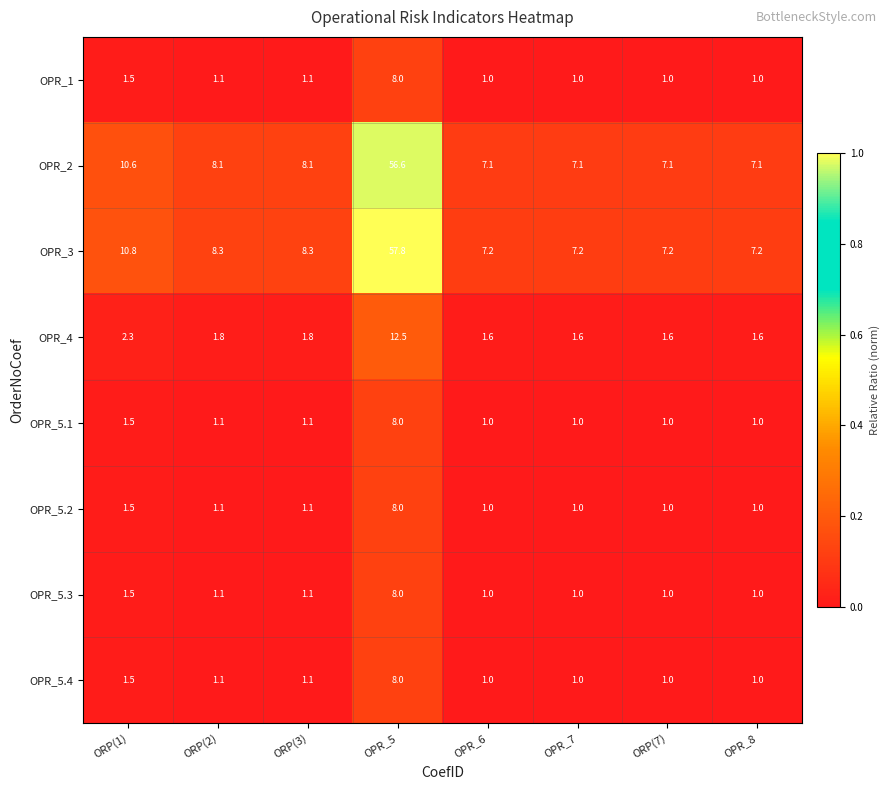

What is the minimum value for OPR_5.3?

1.0